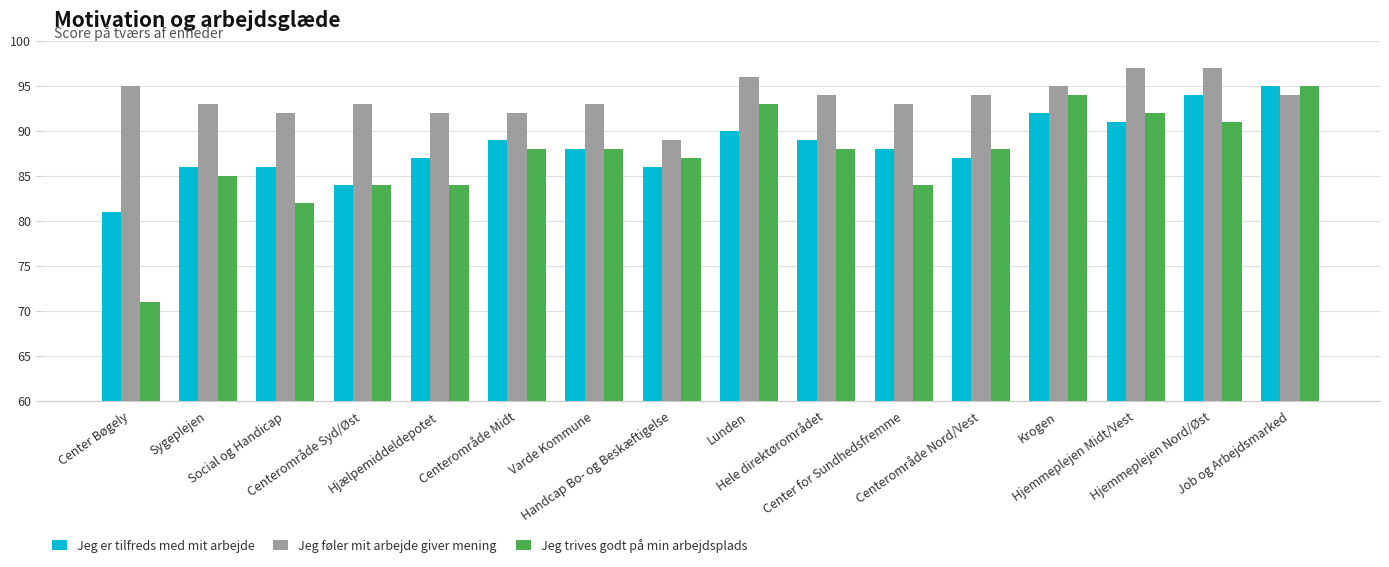

Which series has the largest total across all categories?

Jeg føler mit arbejde giver mening